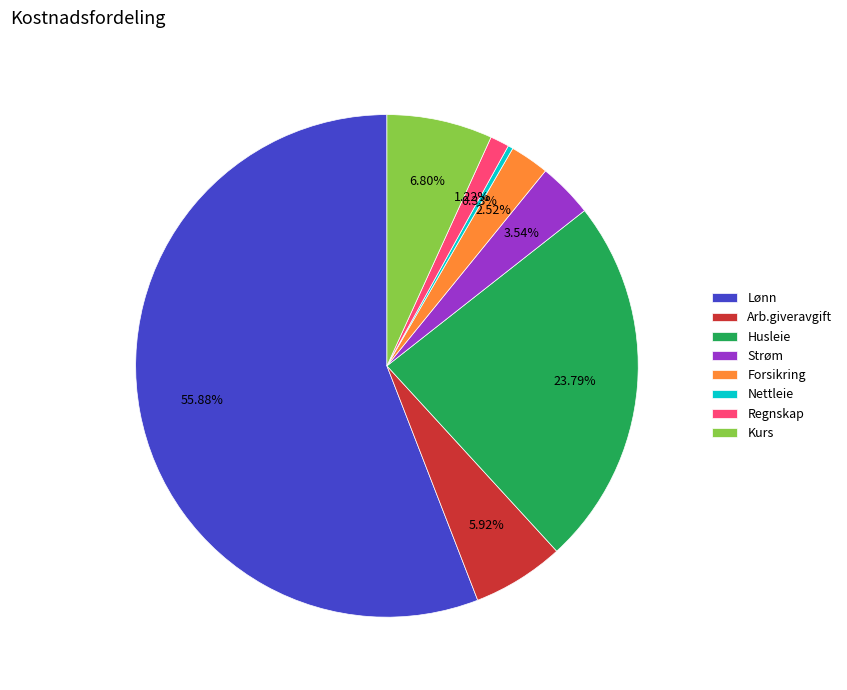

Rank the categories by value from highest to lowest.

Lønn, Husleie, Kurs, Arb.giveravgift, Strøm, Forsikring, Regnskap, Nettleie